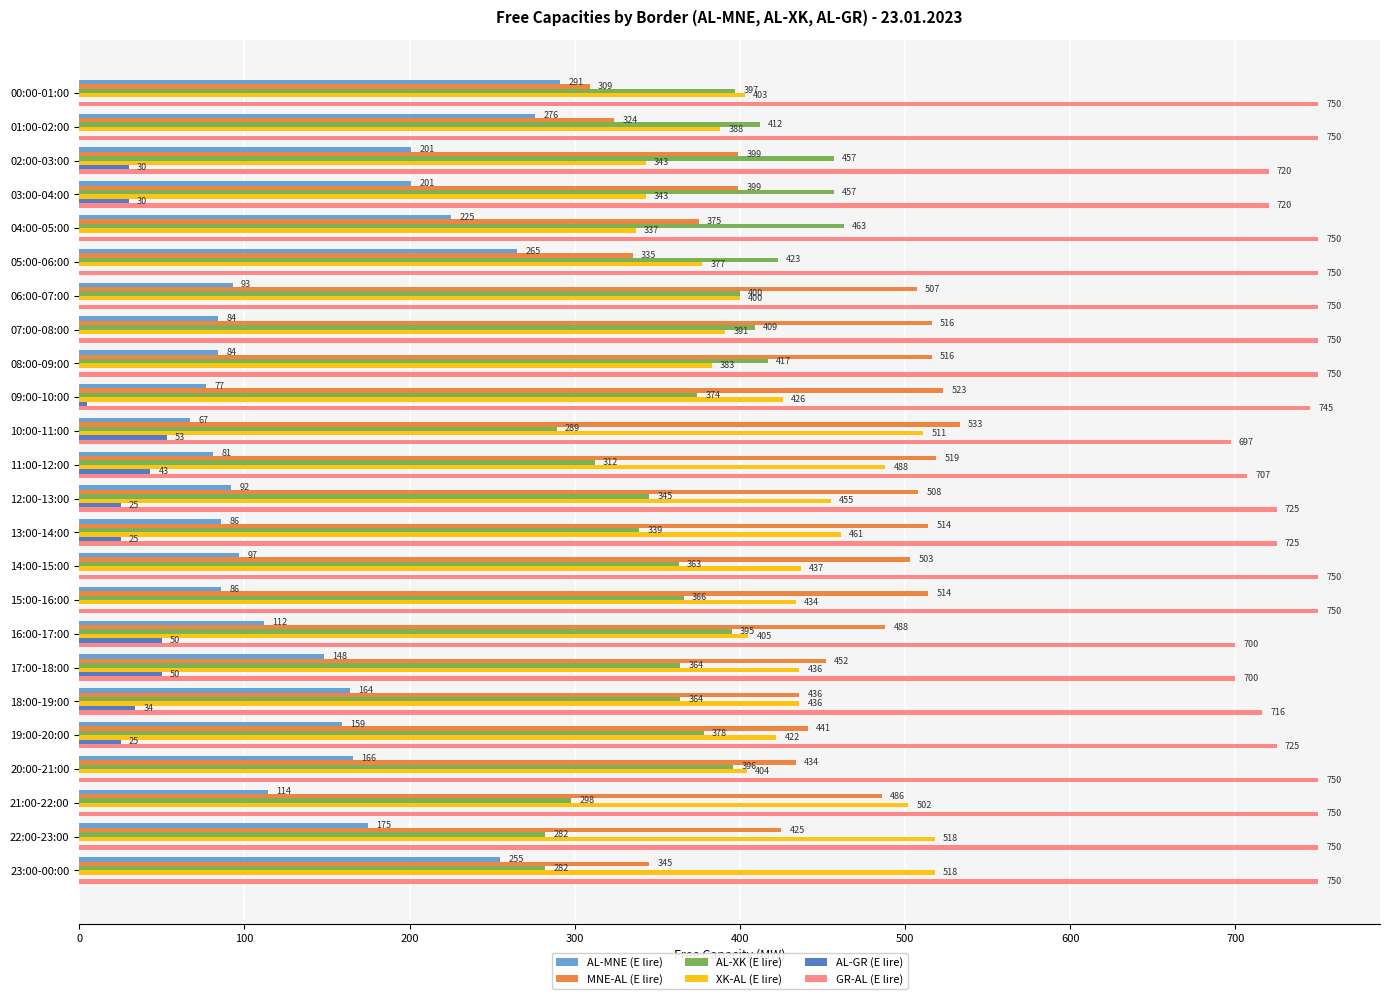

The MNE-AL (E lire) series shows 523 at 09:00-10:00. True or false?

True